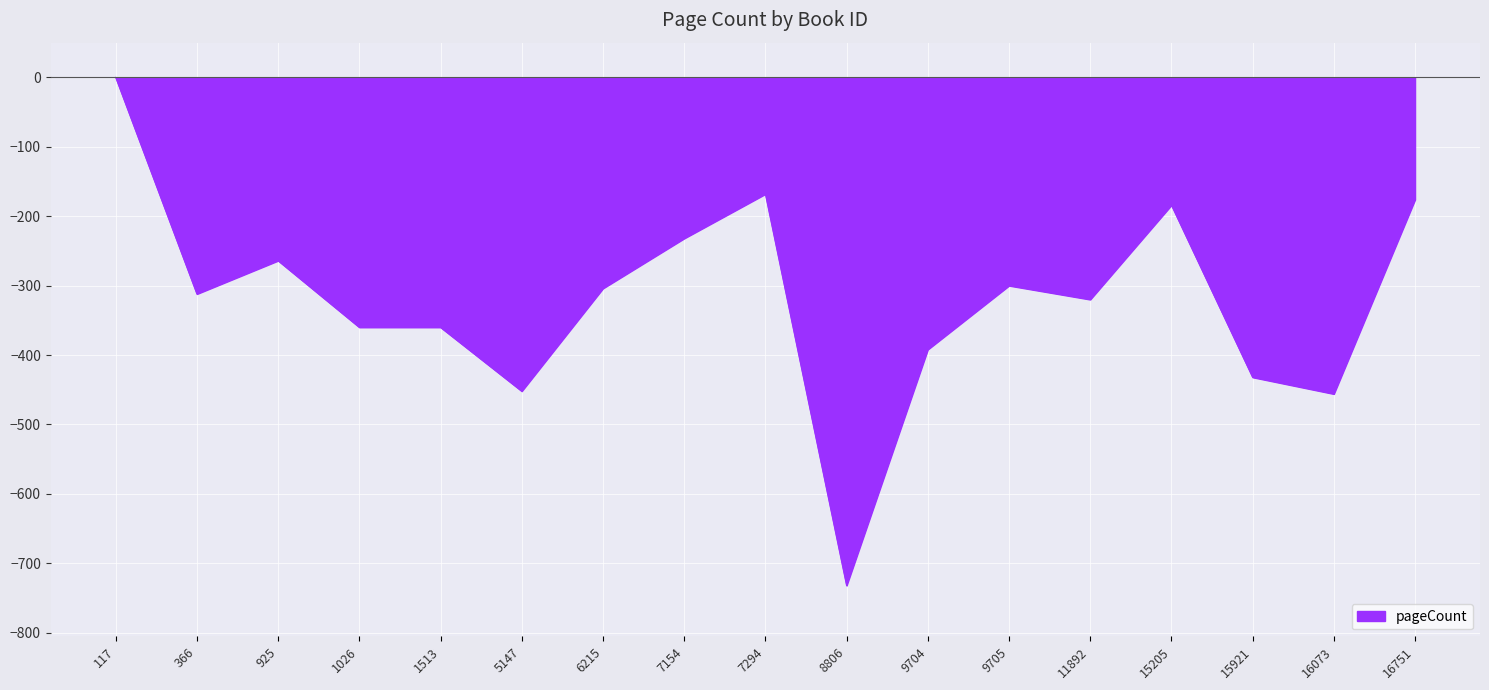

Which has a higher value, 11892 or 5147?

11892